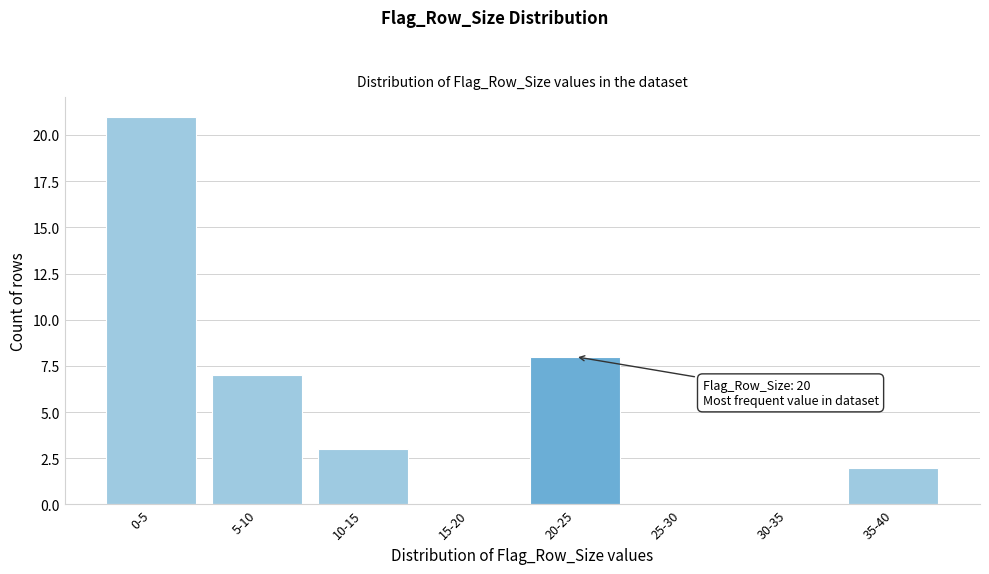

Reading left to right, list all the values displayed in this chart.

0-5=21	5-10=7	10-15=3	15-20=0	20-25=8	25-30=0	30-35=0	35-40=2